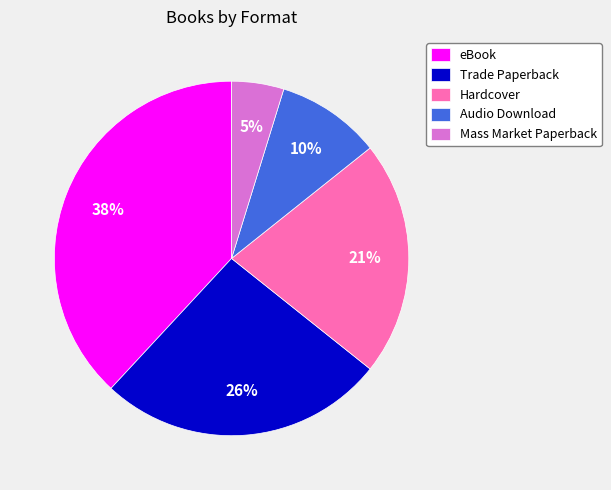

True or false: eBook accounts for 27% of the total.

False